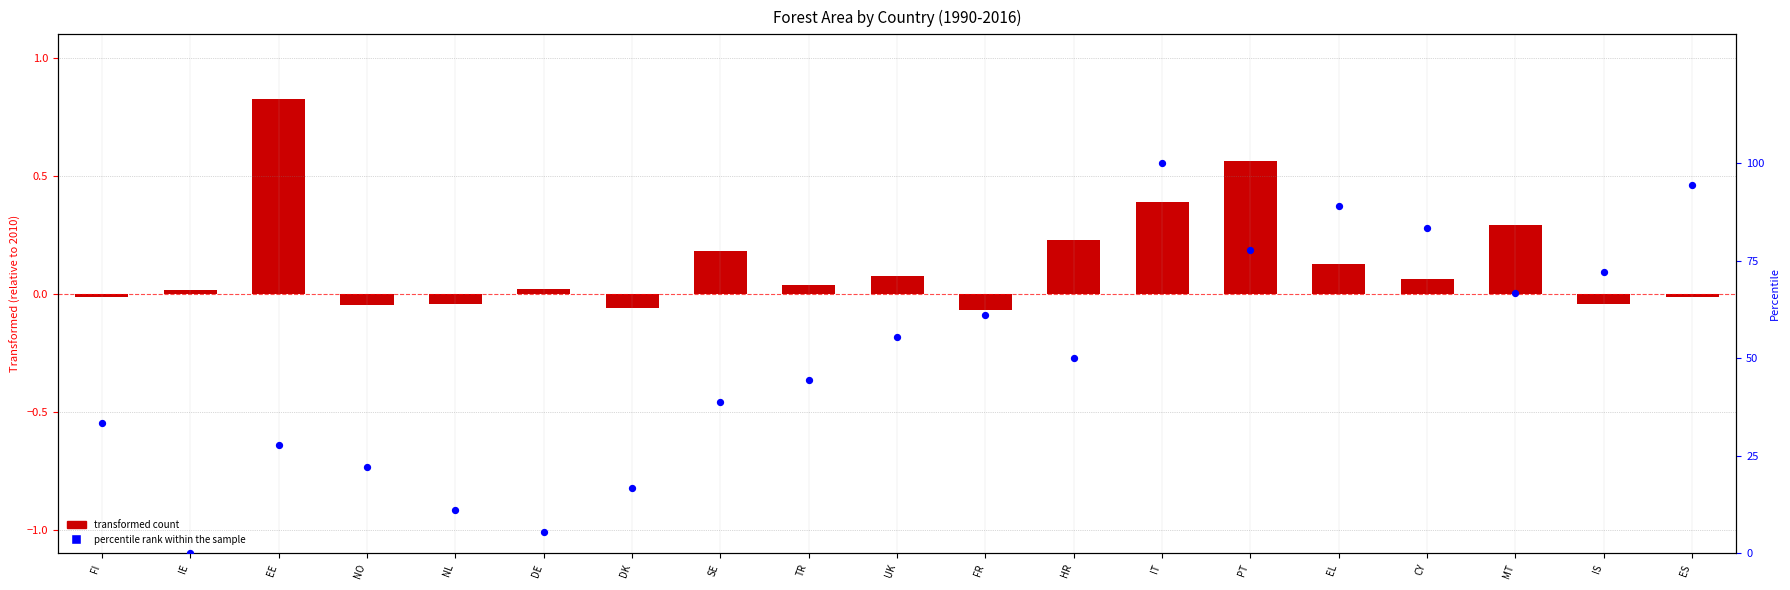

Which series contains the lowest Y value?

transformed count